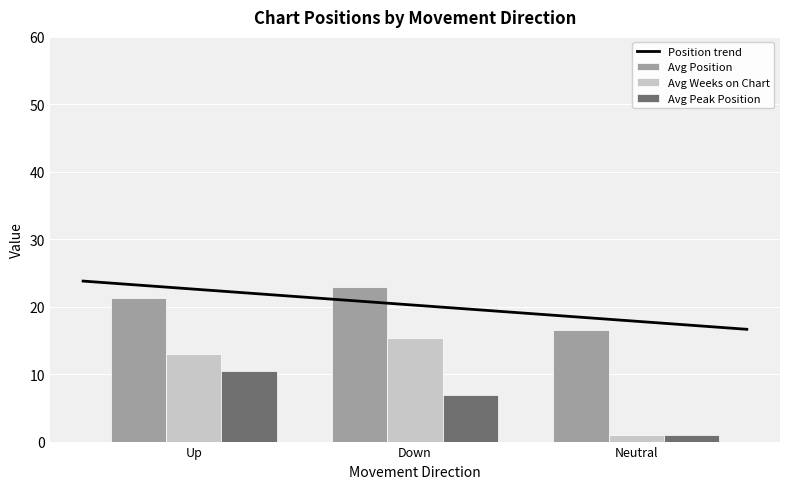

Which category has the highest value across all series?

down